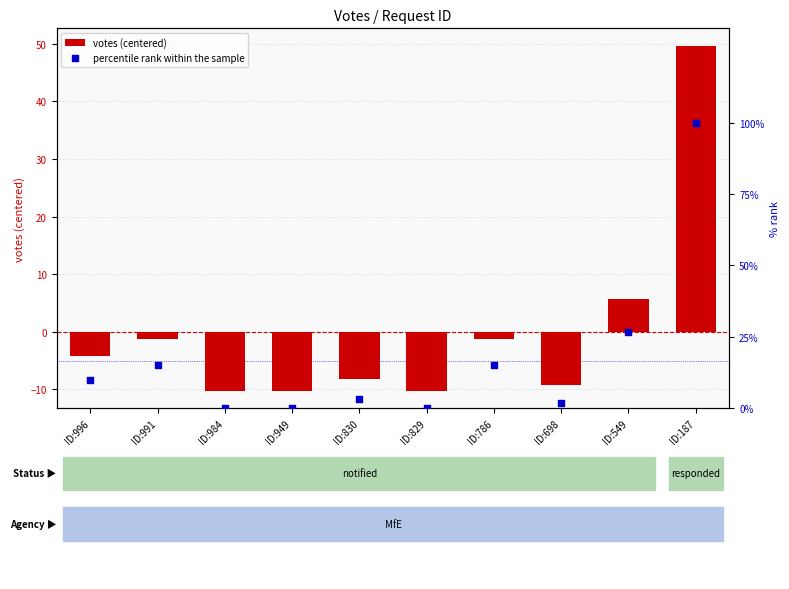

At how many categories does at least one series exceed 82?

1